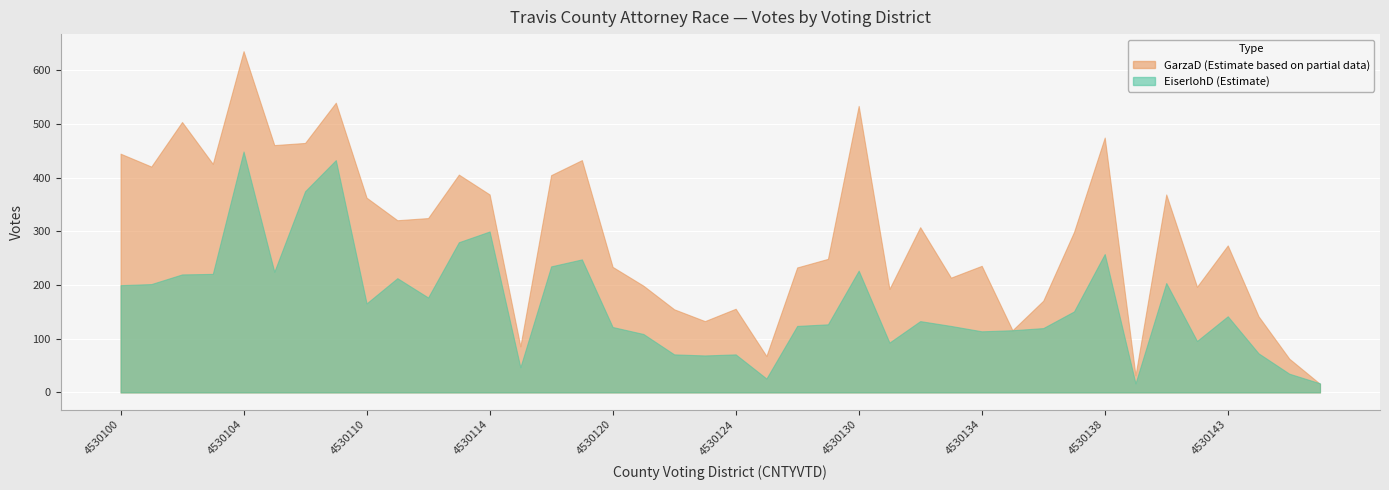

How many values in the GarzaD_20R_Travis Co Attorney series are below 299?

20